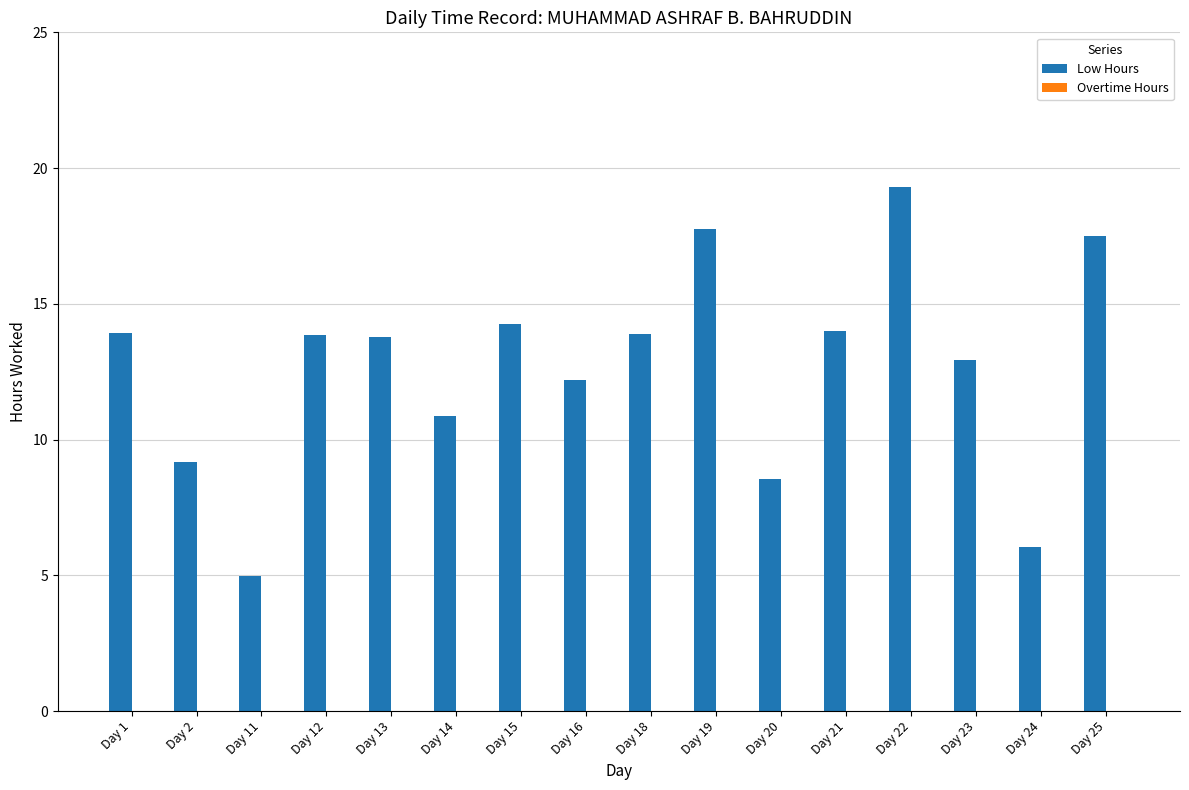

Approximately how many times larger is the value at Day 22 compared to Day 2?

2.1